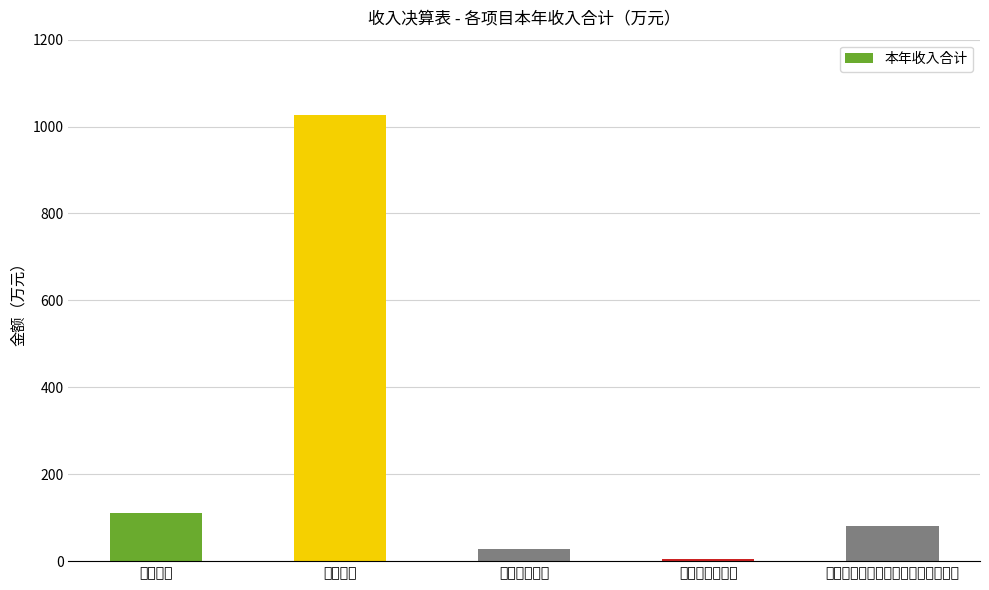

What is the label of the 1st bar from the left?

学前教育